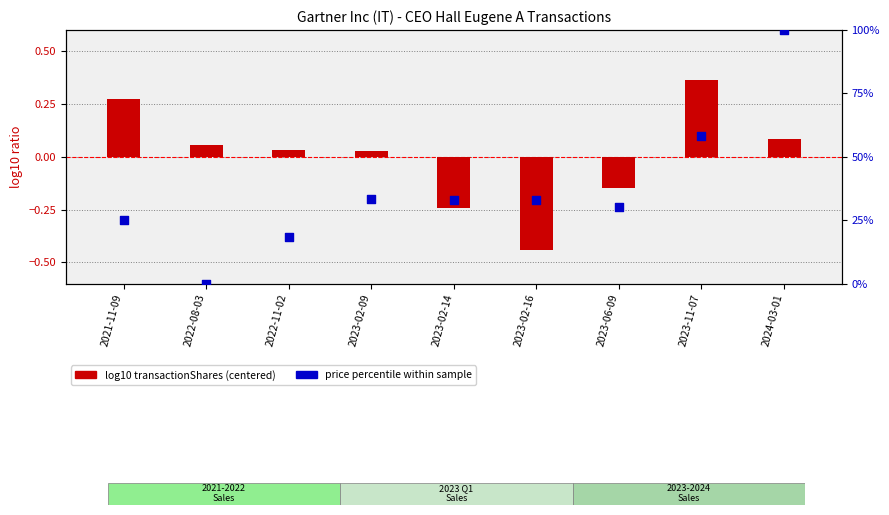

Which series contains the highest Y value?

price percentile within sample